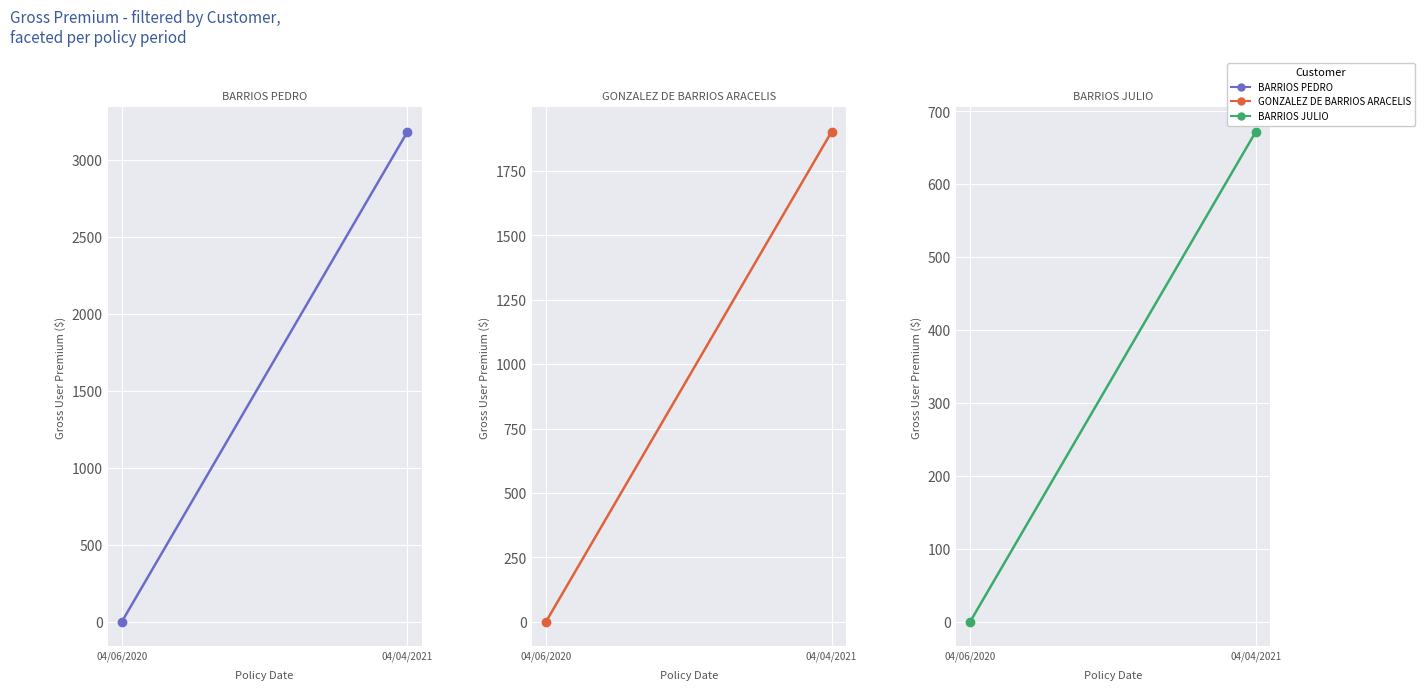

At how many categories does at least one series exceed 1862?

1